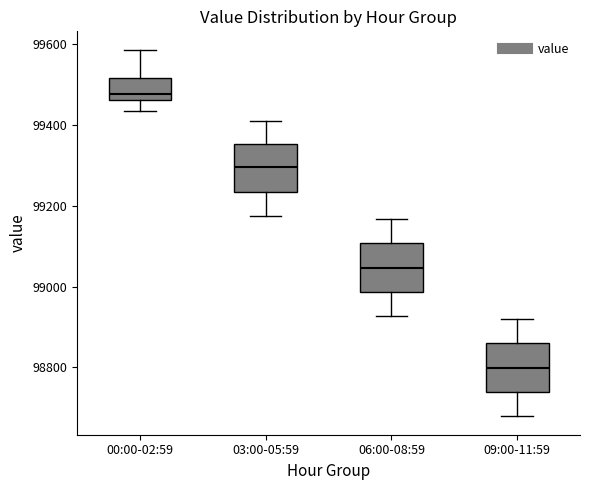

Reading left to right, transcribe this box plot: for each box, give where its median line is, the range the box spans, and where its two whiskers end, as read against the y-axis. The values are not printed on the chart, so give them approximately, as read against the axis.

00:00-02:59: median 99480, box 99460 to 99520, whiskers 99440 to 99580
03:00-05:59: median 99300, box 99240 to 99360, whiskers 99180 to 99400
06:00-08:59: median 99040, box 98980 to 99100, whiskers 98920 to 99160
09:00-11:59: median 98800, box 98740 to 98860, whiskers 98680 to 98920